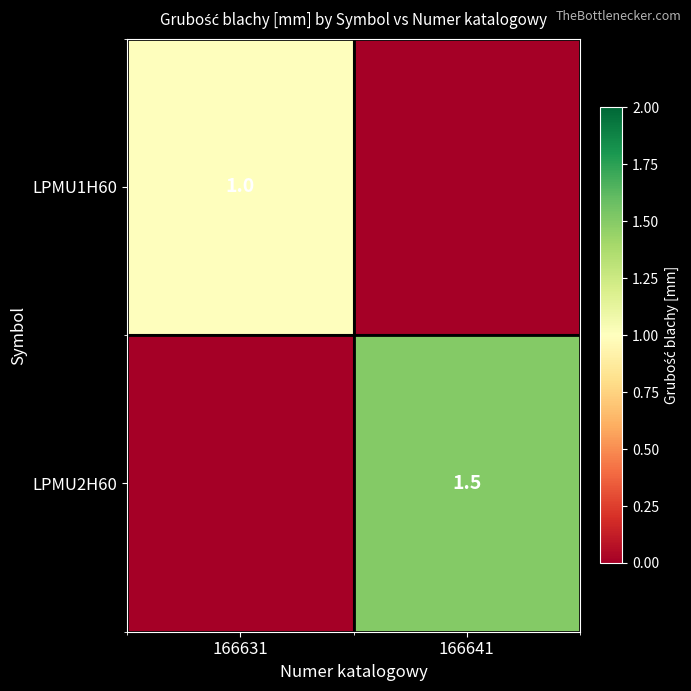

Is it true that LPMU2H60 equals 2.4 at 166641?

False